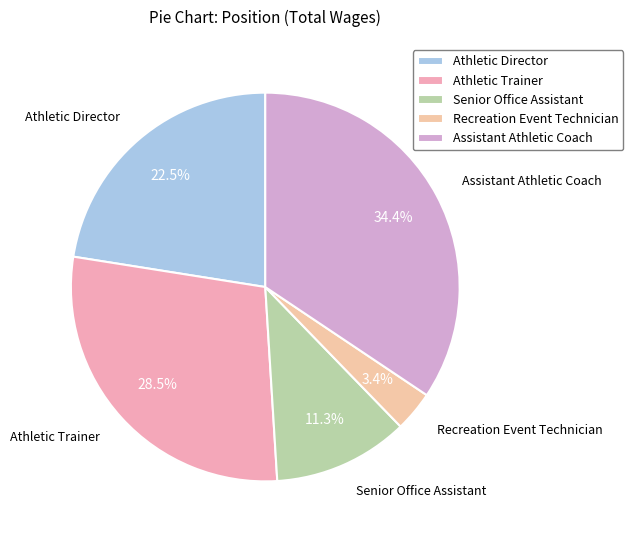

Is there any slice that represents more than half of the pie?

No